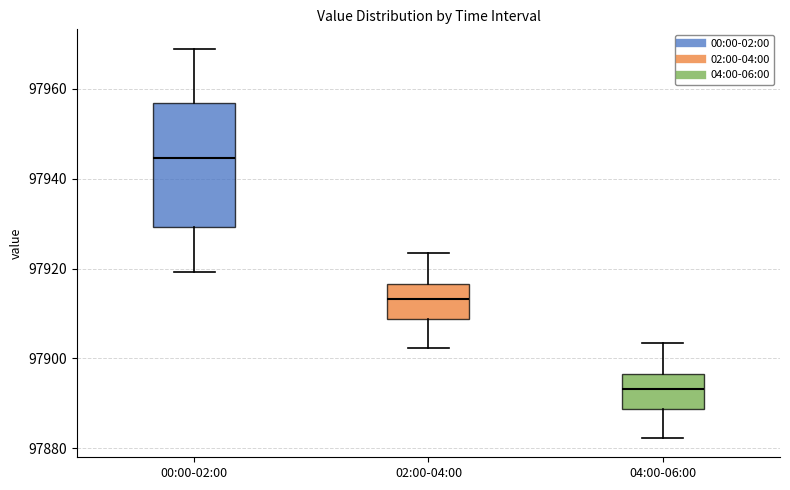

Comparing the boxes themselves (not the whiskers), which one is the tallest?

00:00-02:00